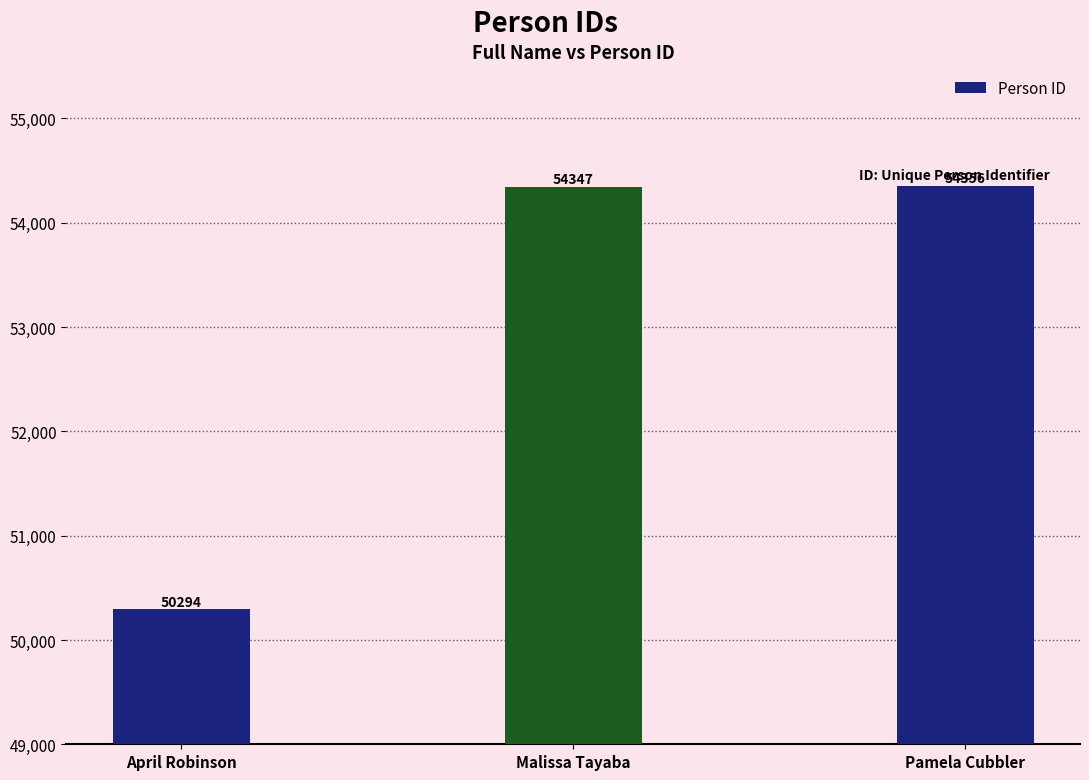

Are the bars horizontal?

No